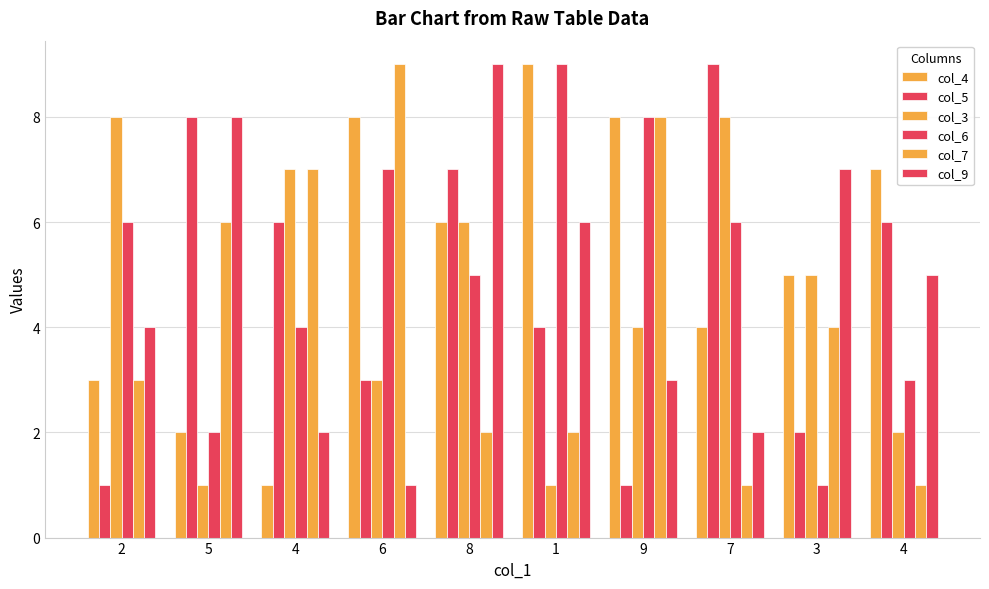

What is the label of the 3rd bar from the left?

4